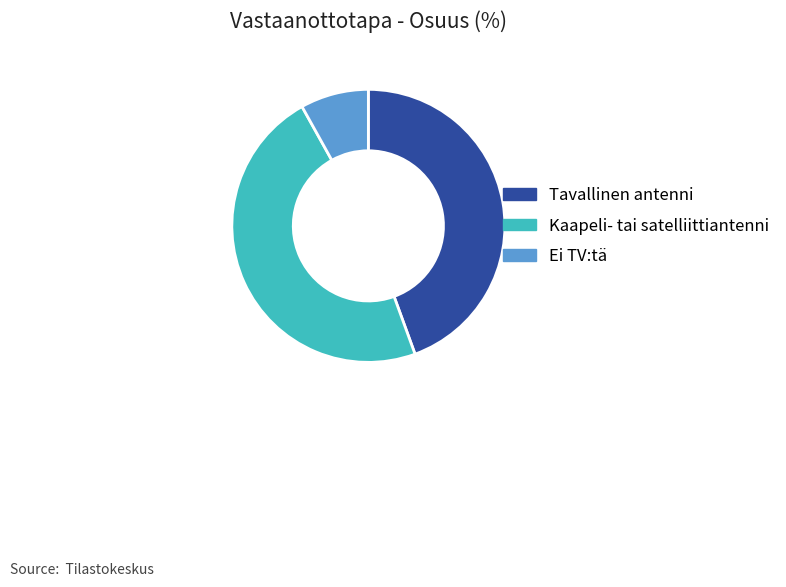

Do Kaapeli- tai satelliittiantenni and Ei TV:tä together represent more than half of the pie?

Yes